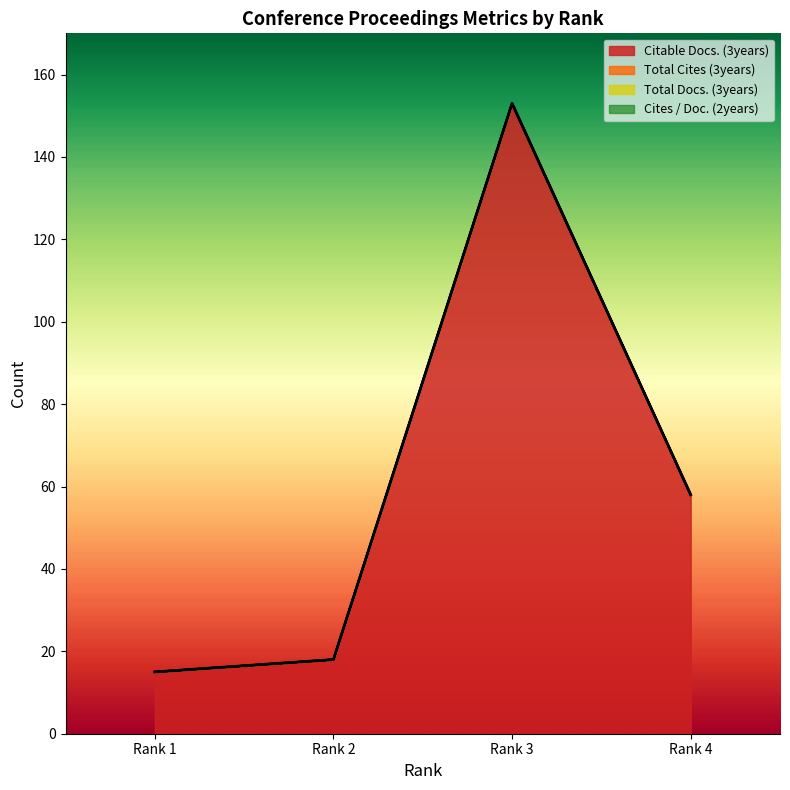

Rank the series by their maximum value, from lowest to highest.

Total Docs. (3years), Total Cites (3years), Cites / Doc. (2years), Citable Docs. (3years)